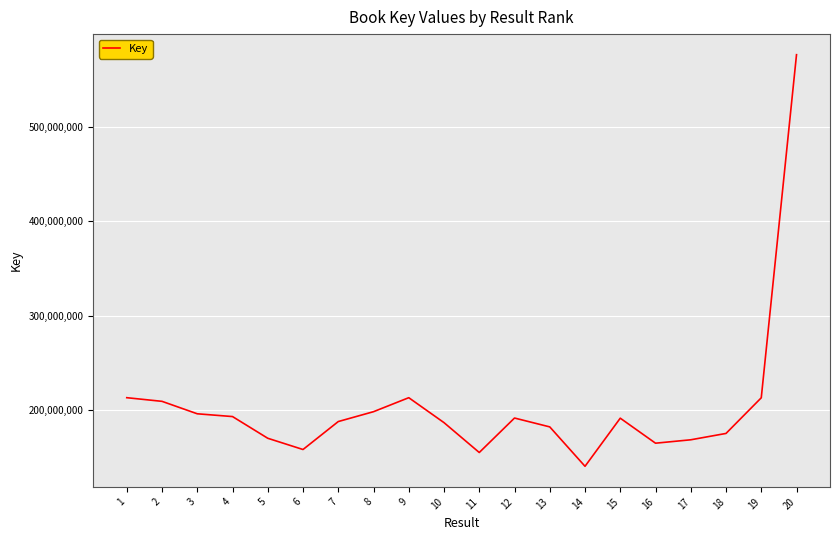

What is the sum of the values at 13 and 7?

370557354